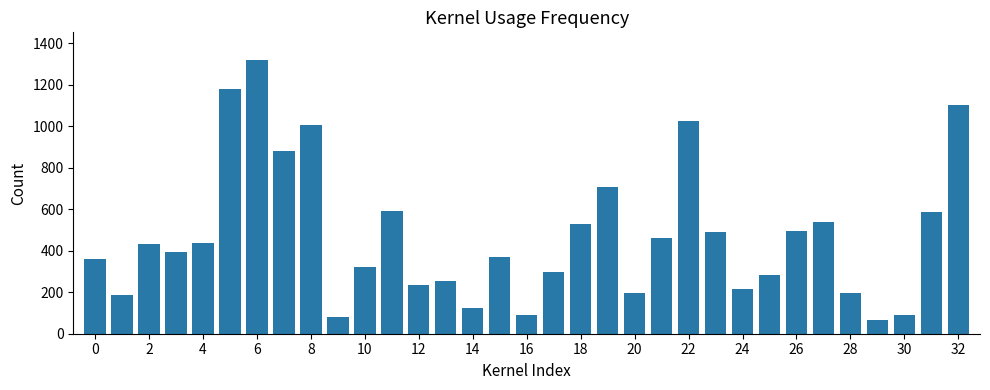

What is the value of the 13th bar from the left?

233